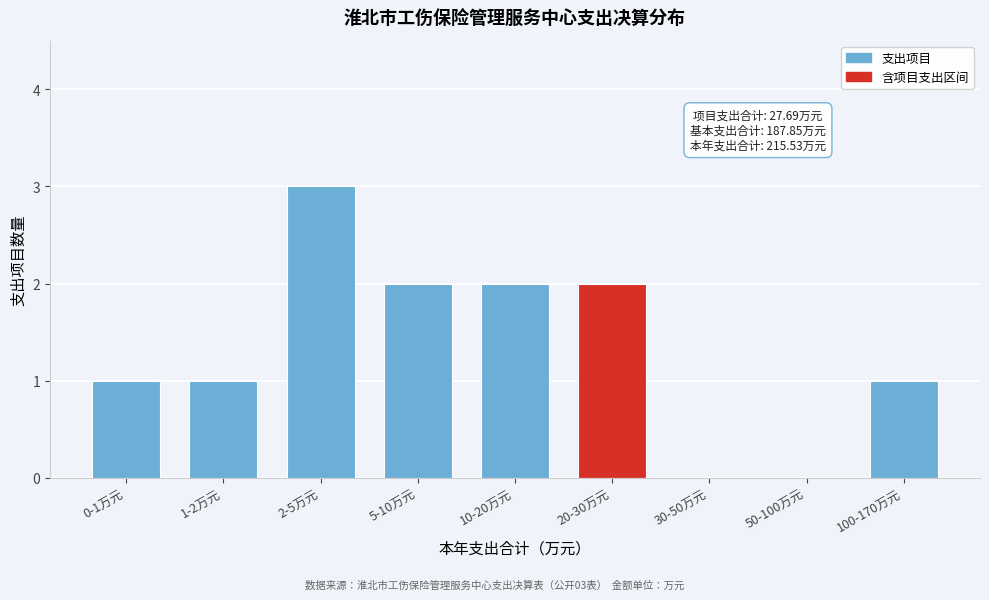

Reading left to right, what are all the values shown in this chart?

0-1万元=1	1-2万元=1	2-5万元=3	5-10万元=2	10-20万元=2	20-30万元=2	30-50万元=0	50-100万元=0	100-170万元=1